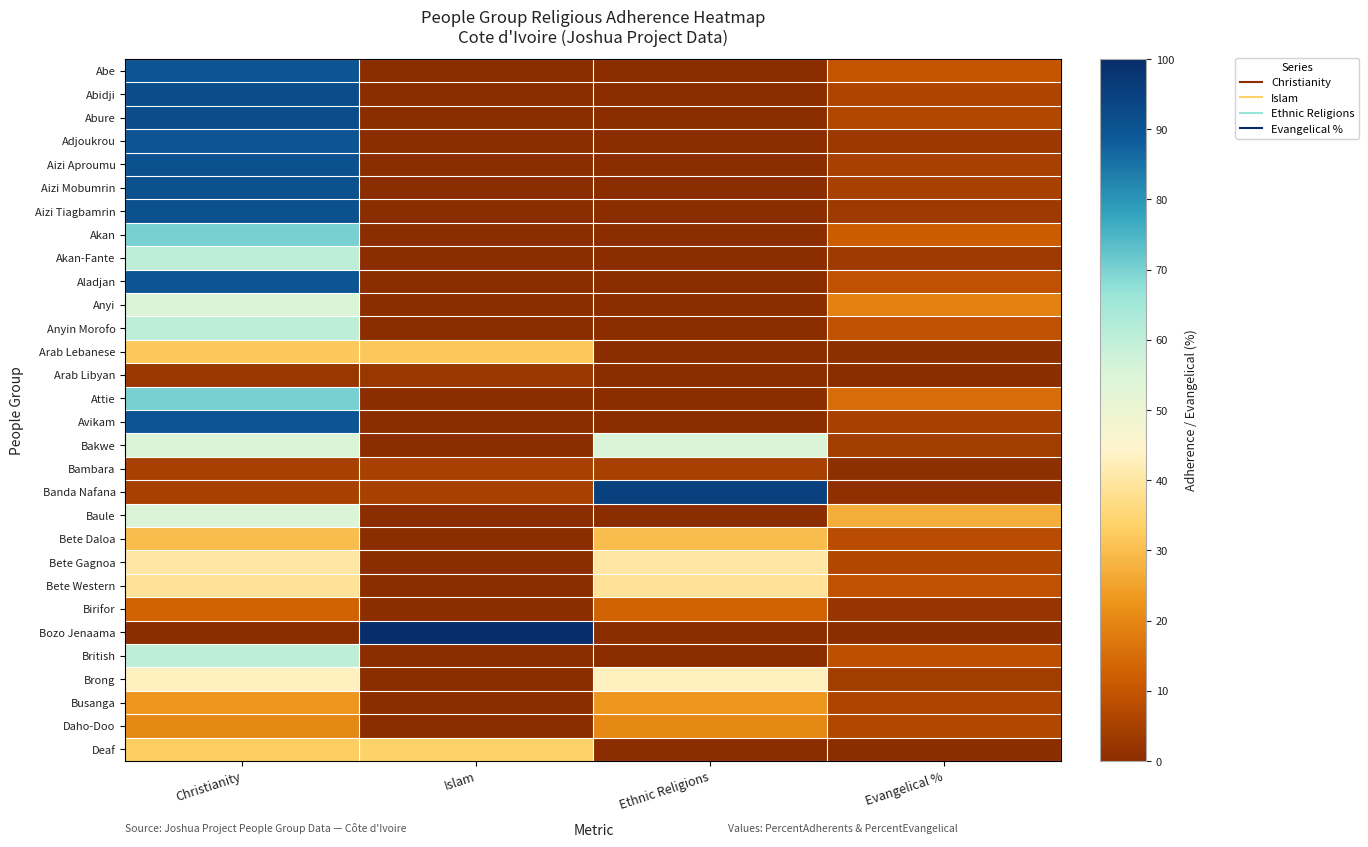

At which category is the sum across all series the highest?

Christianity